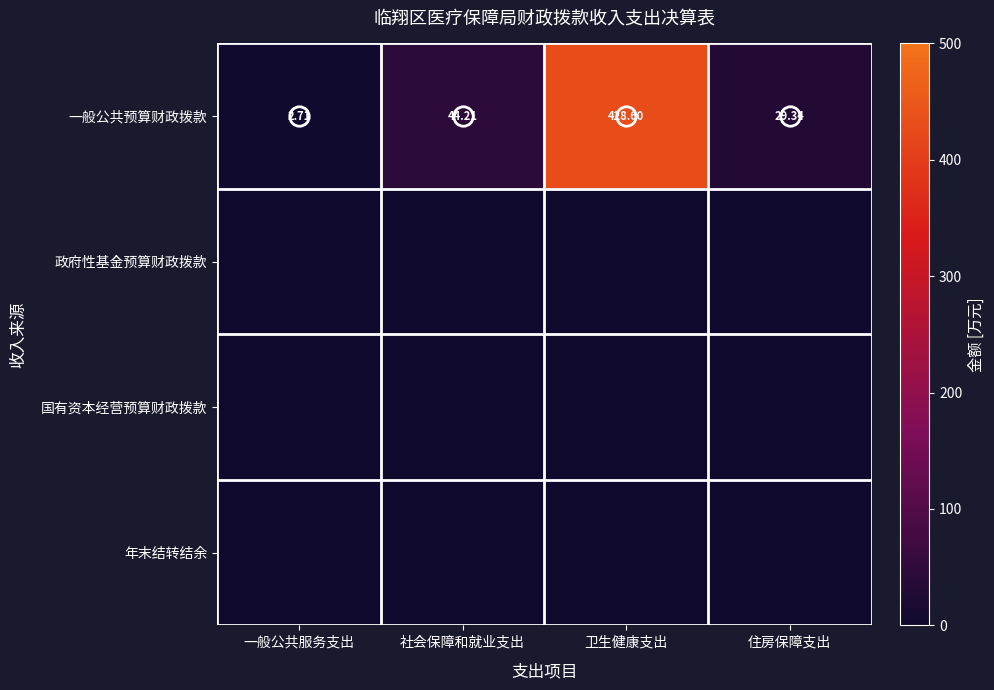

At which label does 一般公共预算财政拨款 first exceed 44?

社会保障和就业支出